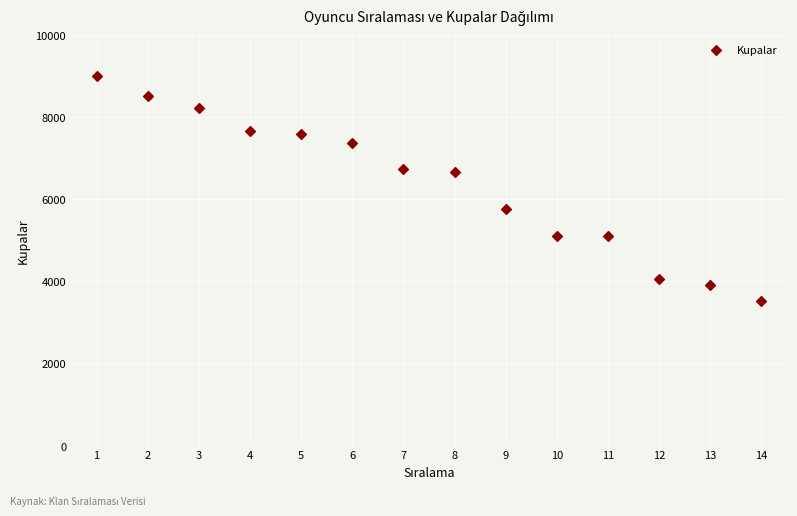

What is the range of X values (max minus min)?

13